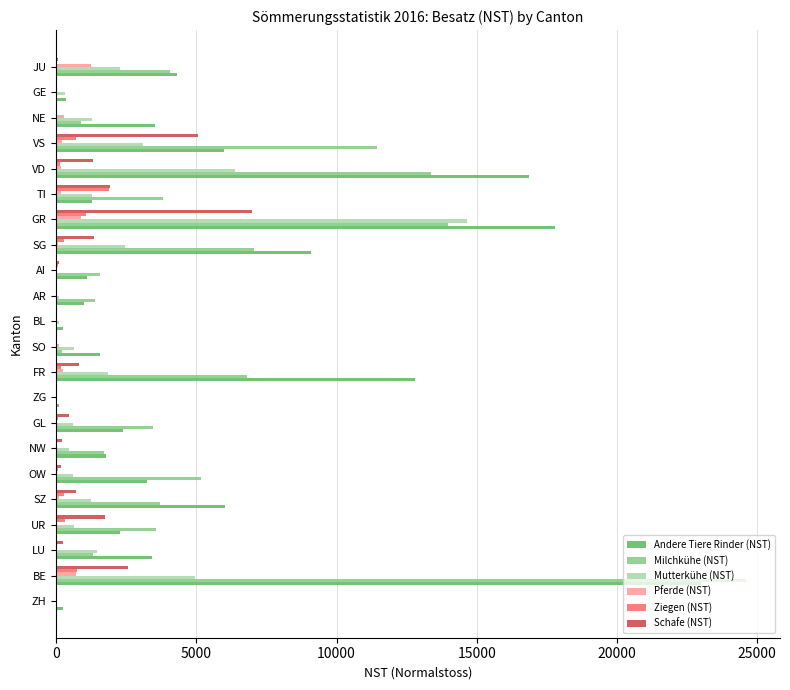

Is the value of Pferde (NST) at AI greater than the value of Schafe (NST) at VD?

No